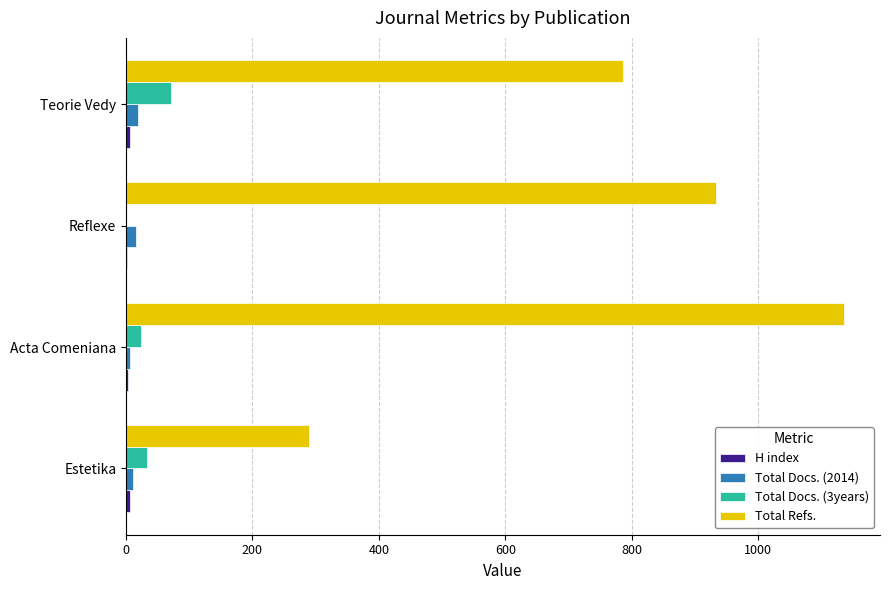

Is it true that Total Docs. (3years) equals 33 at Estetika?

True